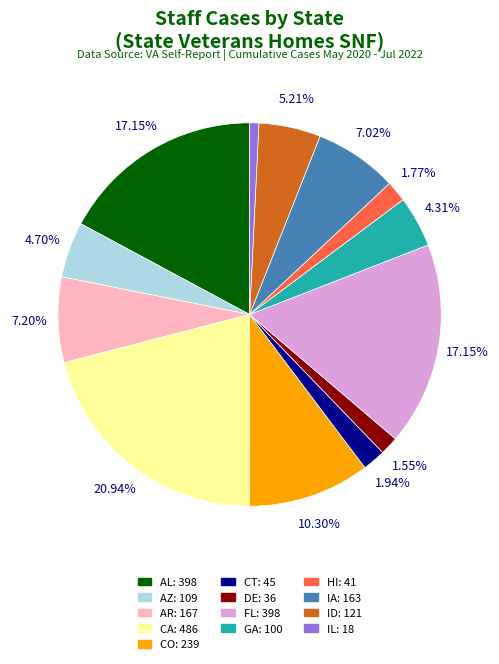

Is there any slice that represents more than half of the pie?

No